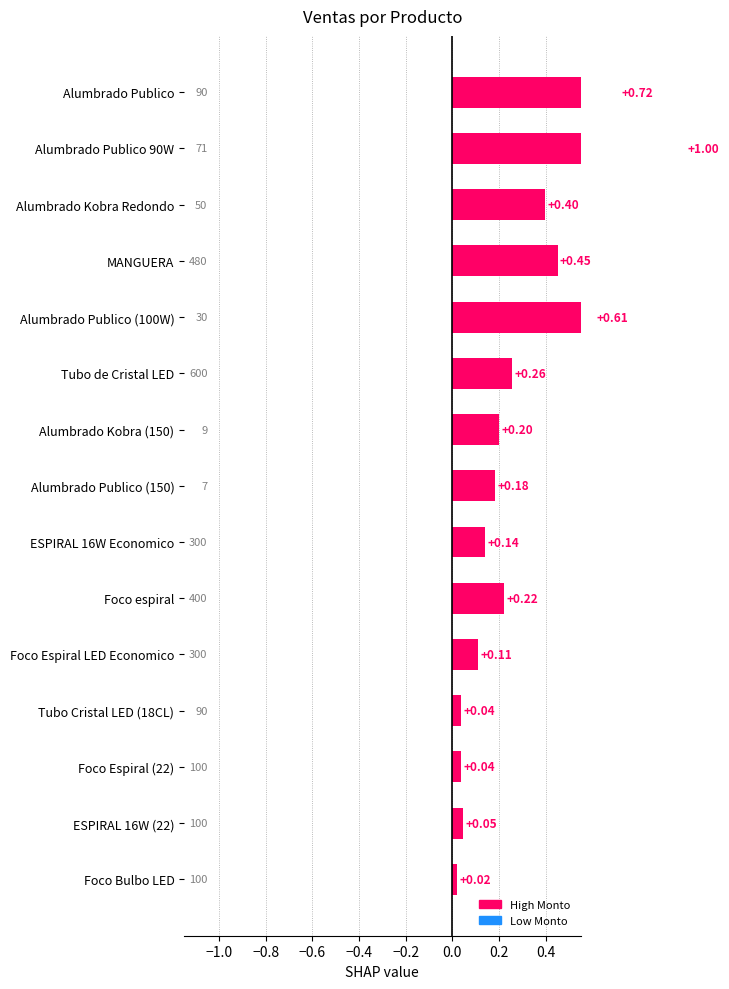

What is the change in value from Alumbrado Publico to Alumbrado Publico (100W)?

-0.1